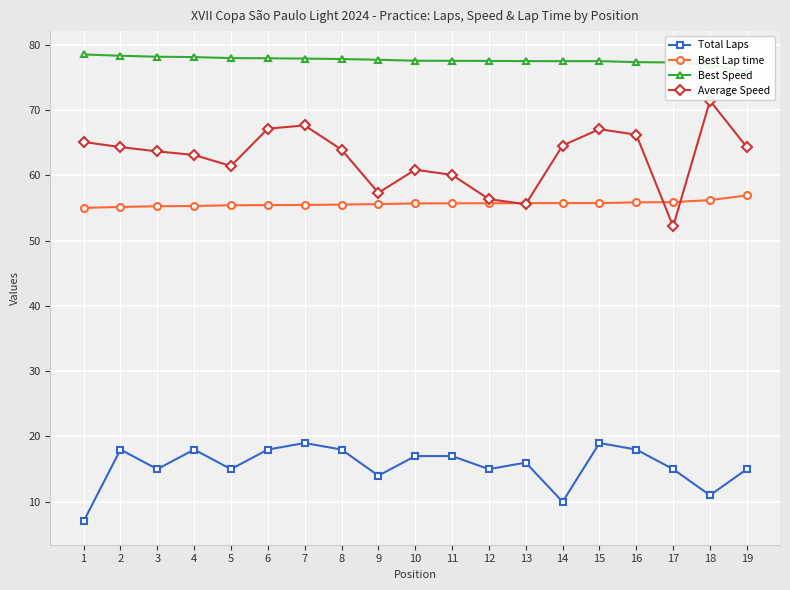

True or false: Average Speed and Best Speed cross at least once.

False